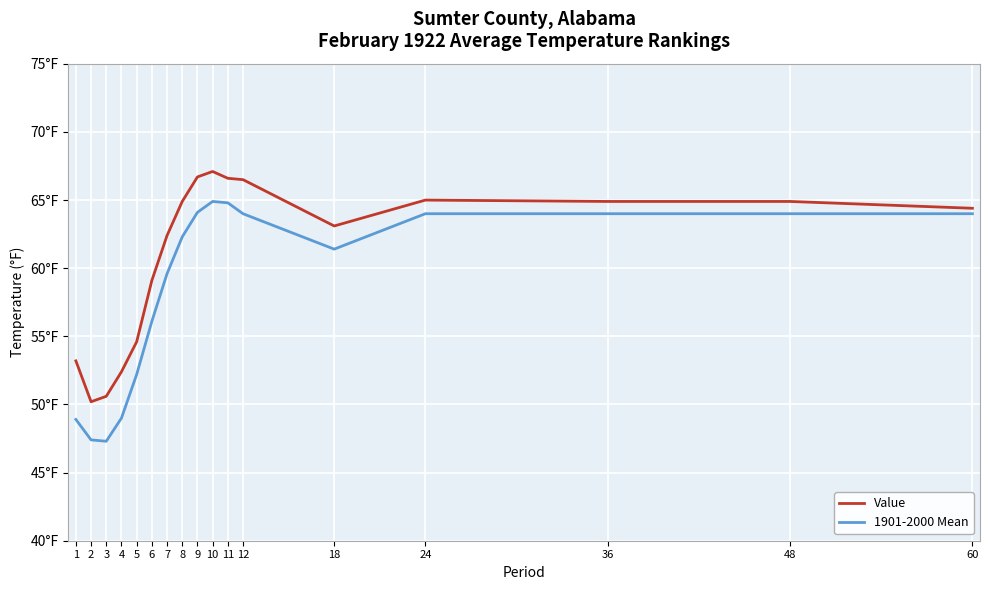

List the series in order of their overall mean, highest first.

Value, 1901-2000 Mean